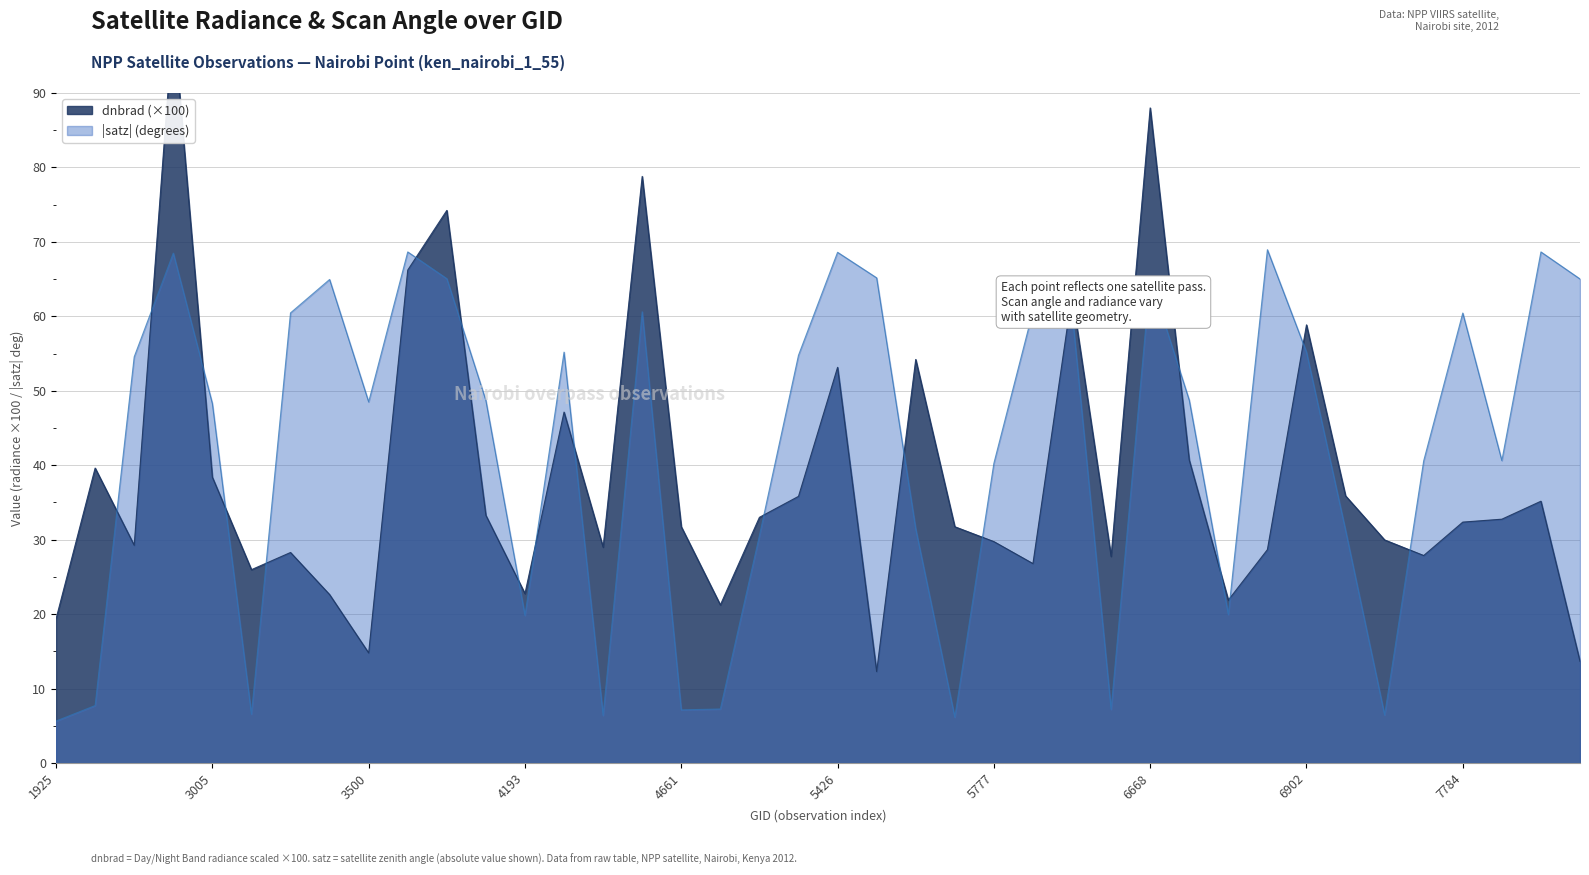

Rank the categories by value from lowest to highest.

5444, 7991, 3500, 1925, 5318, 6749, 3464, 4193, 3185, 5867, 6542, 7685, 3266, 6866, 4445, 2213, 5777, 6974, 5750, 4661, 7784, 7820, 5354, 4157, 7964, 5390, 6938, 3005, 2123, 6704, 4373, 5426, 5723, 6902, 6470, 4103, 4121, 4580, 6668, 2249